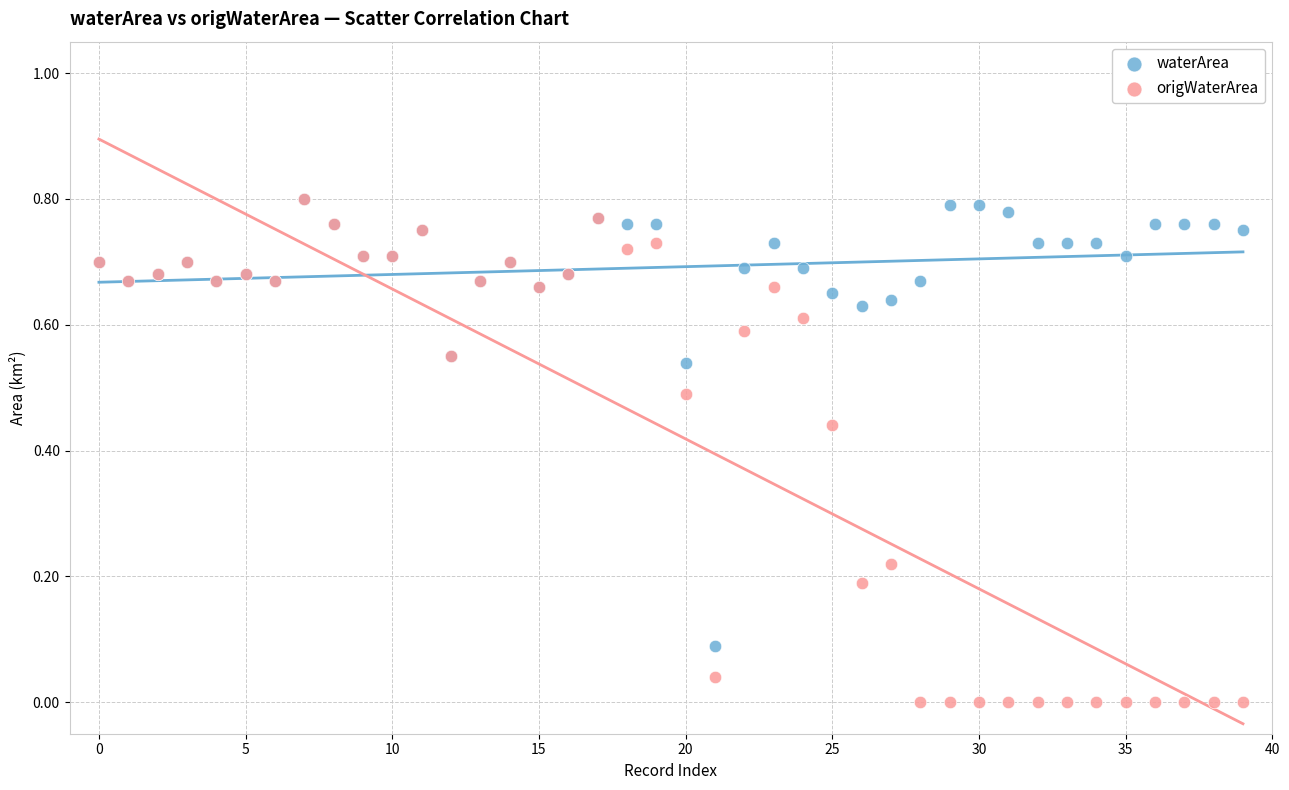

Which series has the widest spread of Y values?

origWaterArea